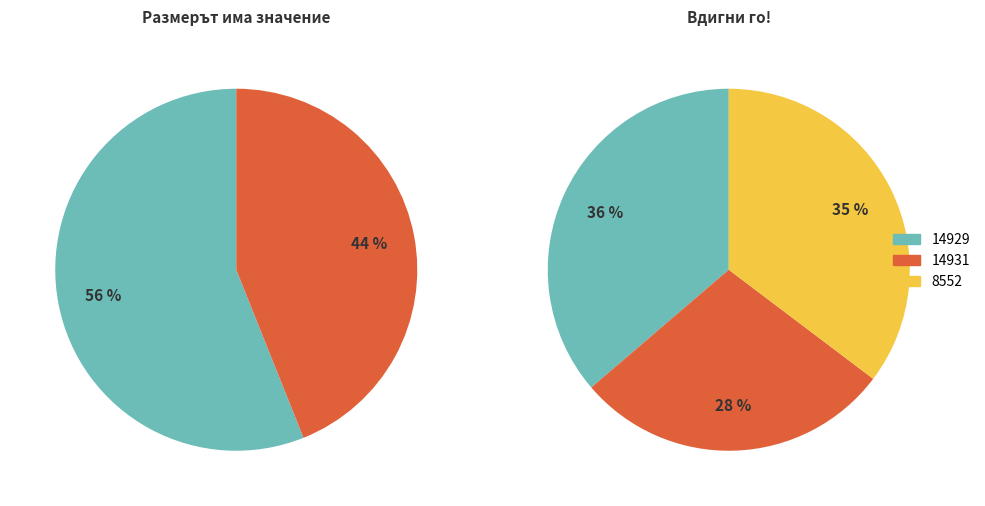

To the nearest percent, what is the difference between the largest and smallest slice percentages?

8%